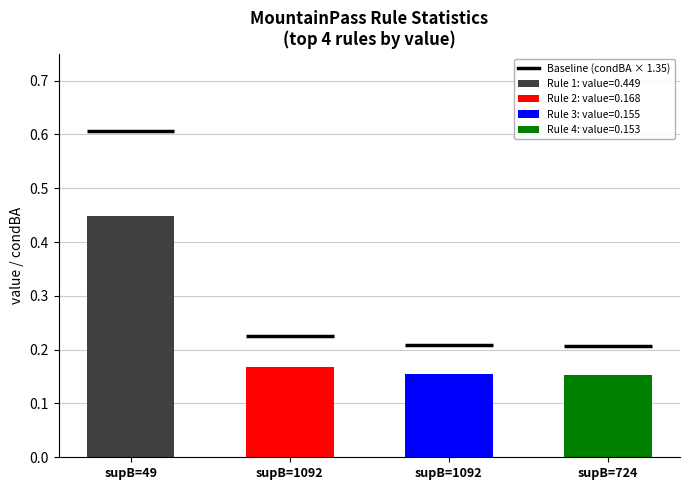

What is the difference between the maximum and second lowest values?

0.3